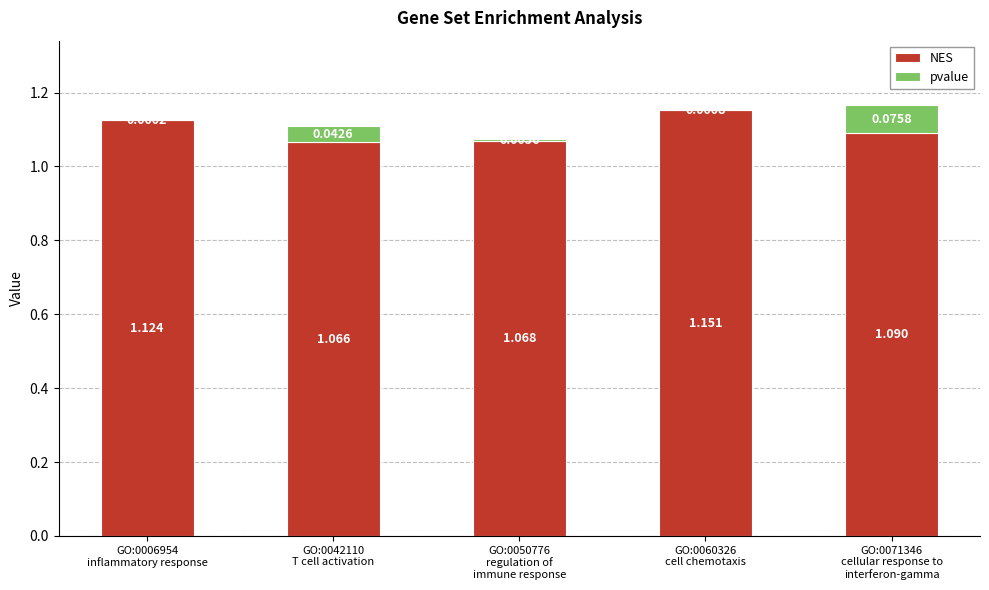

How many series are shown in this chart?

2